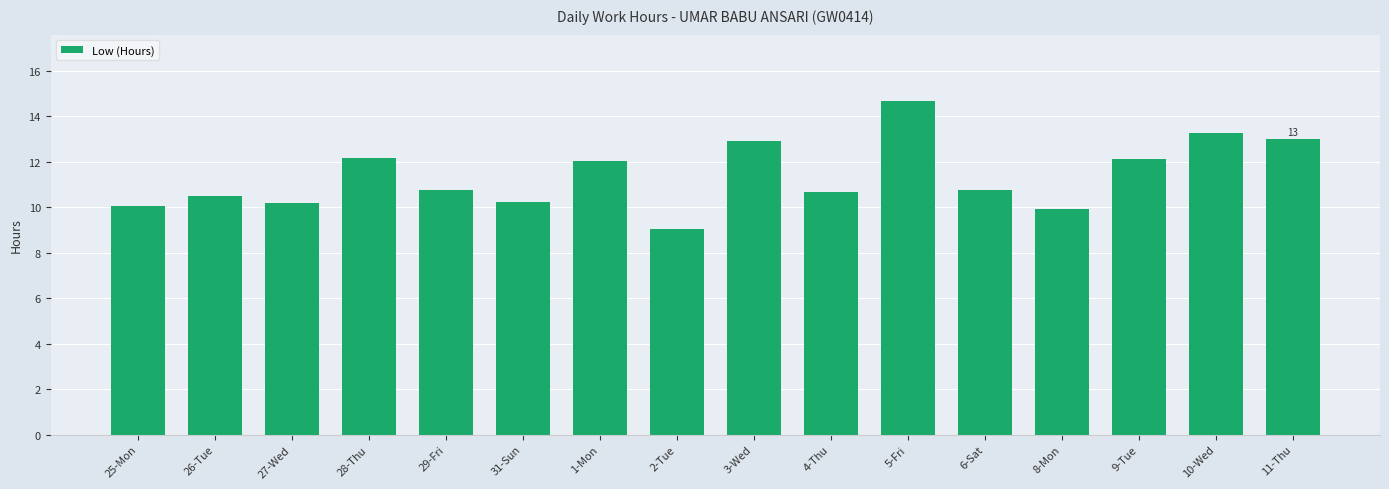

What is the label of the 9th bar from the left?

3-Wed